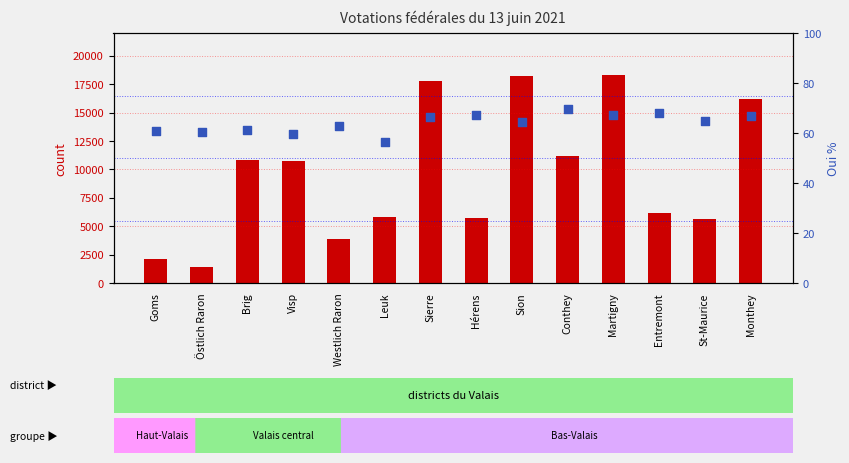

What is the total value across all series at Leuk?

5822.2